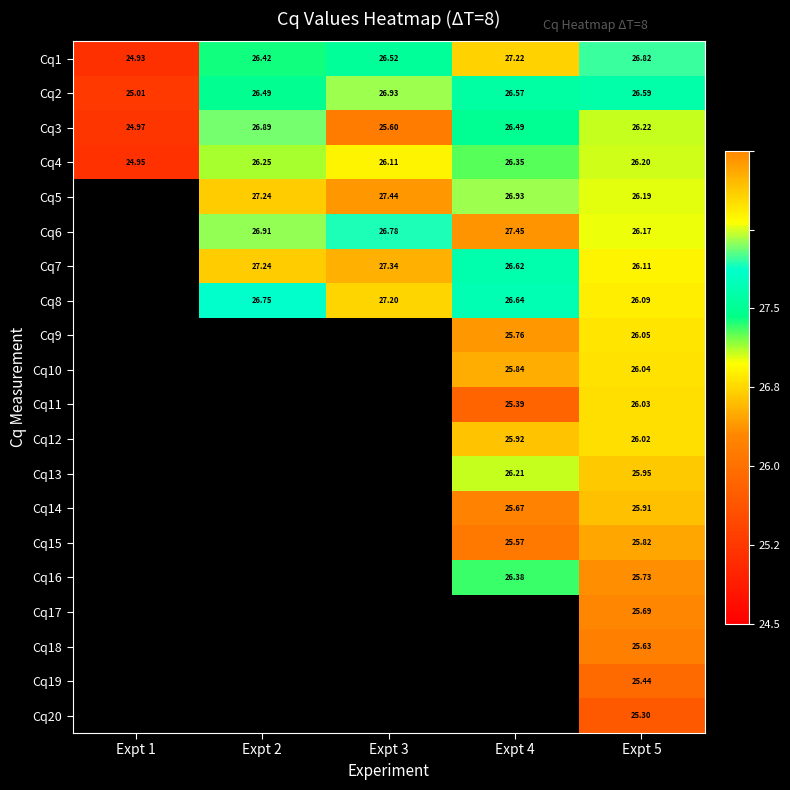

At which label does Cq4 reach its peak?

Expt 4